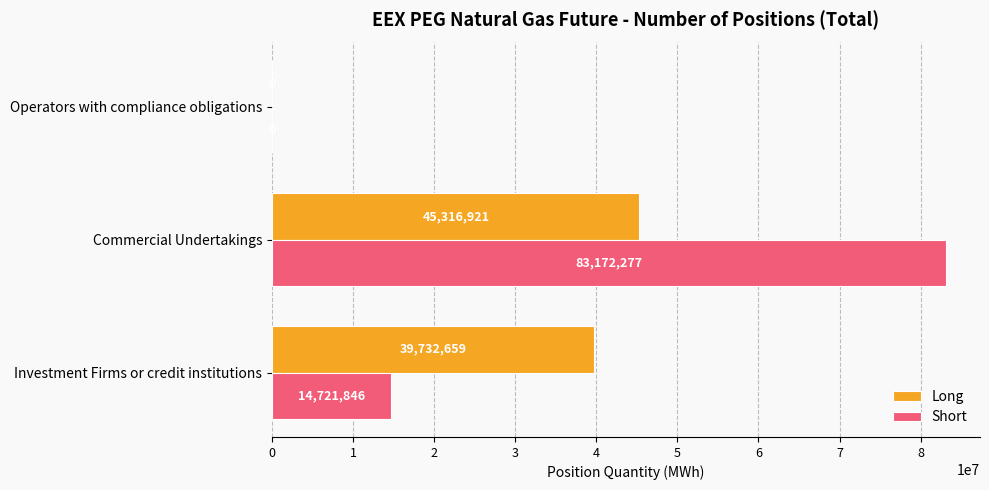

Is it true that Short equals 83172277 at Commercial Undertakings?

True